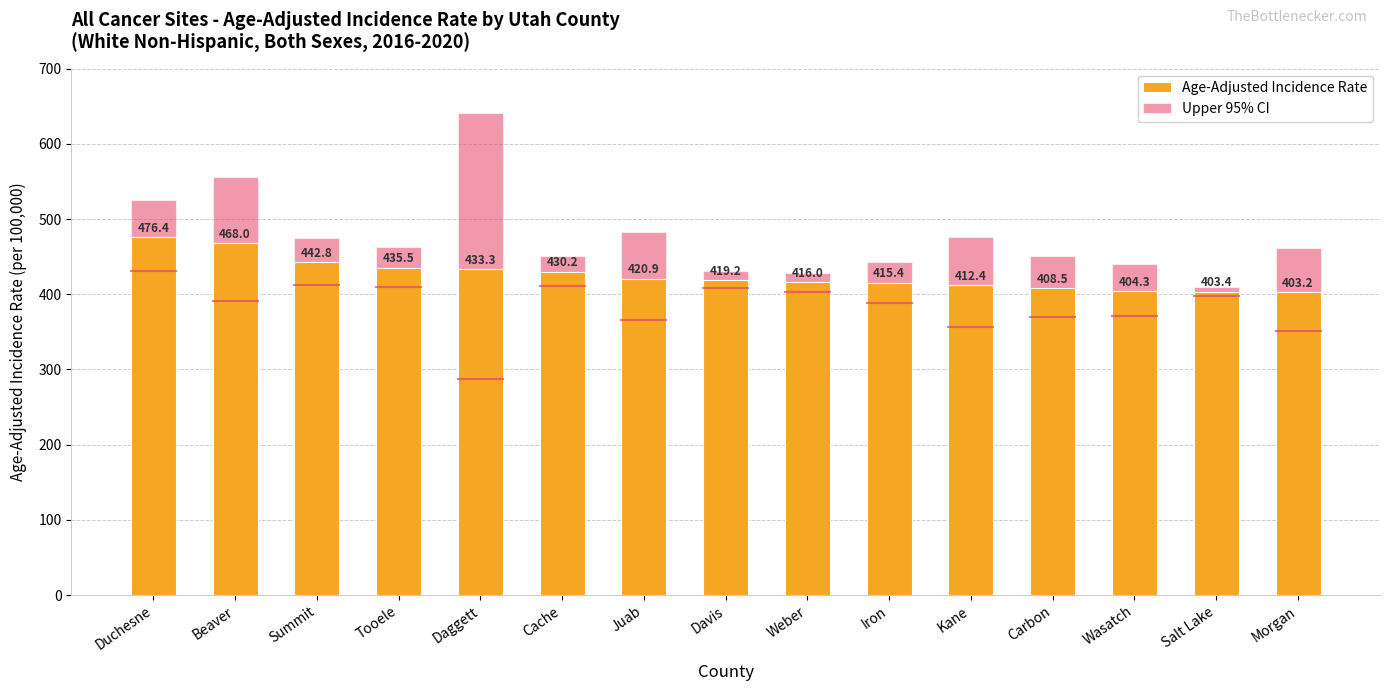

Reading left to right, transcribe all the data shown in this chart.

Age-Adjusted Incidence Rate: Duchesne=476.4	Beaver=468.0	Summit=442.8	Tooele=435.5	Daggett=433.3	Cache=430.2	Juab=420.9	Davis=419.2	Weber=416.0	Iron=415.4	Kane=412.4	Carbon=408.5	Wasatch=404.3	Salt Lake=403.4	Morgan=403.2
Upper 95% CI: Duchesne=525.7	Beaver=555.2	Summit=474.4	Tooele=463.0	Daggett=640.8	Cache=450.5	Juab=482.6	Davis=430.5	Weber=428.8	Iron=443.3	Kane=476.4	Carbon=450.5	Wasatch=439.9	Salt Lake=409.6	Morgan=461.2